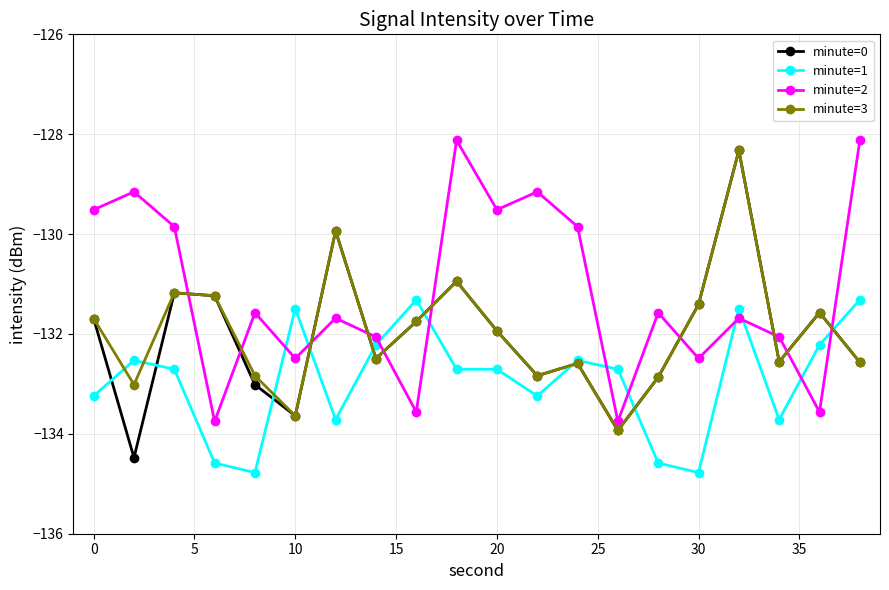

What is the average value of the minute=0 series?

-132.0